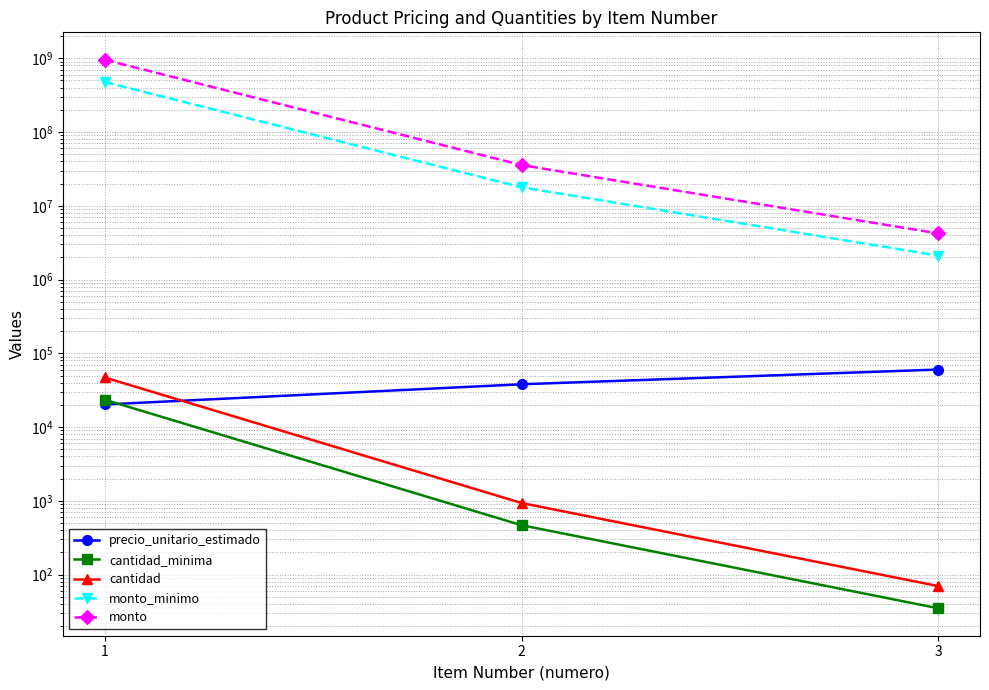

Which series has the widest spread of values?

monto